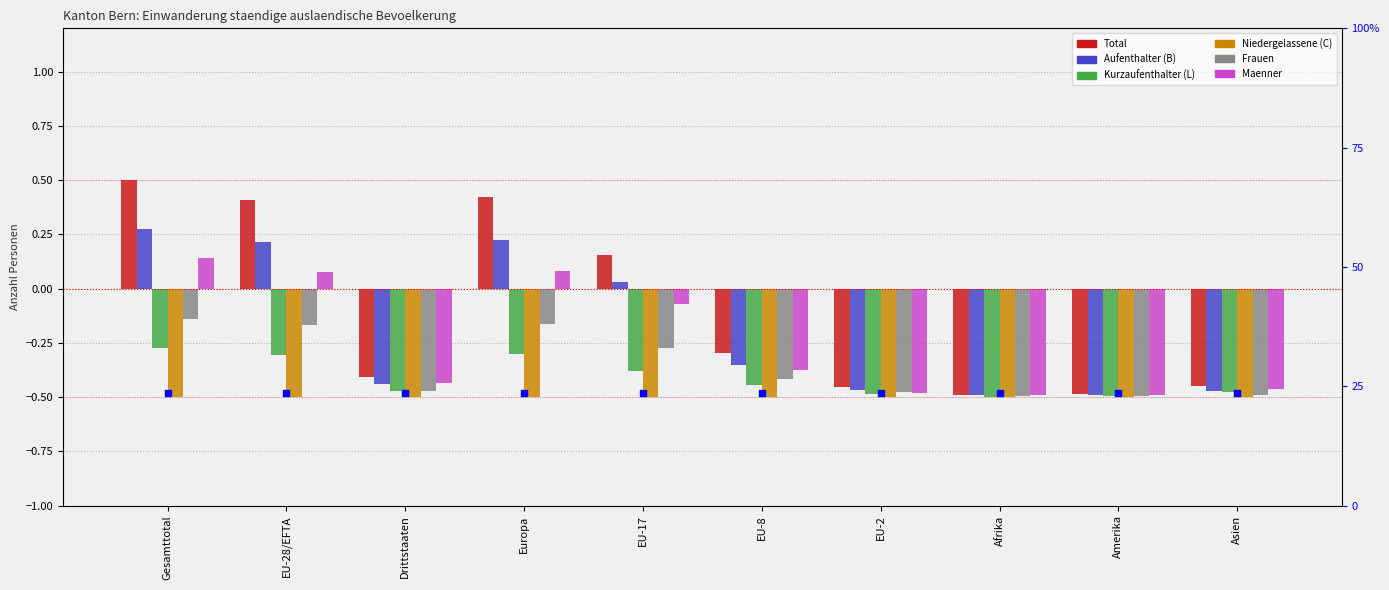

Which series contains the lowest Y value?

Kurzaufenthalter (L)